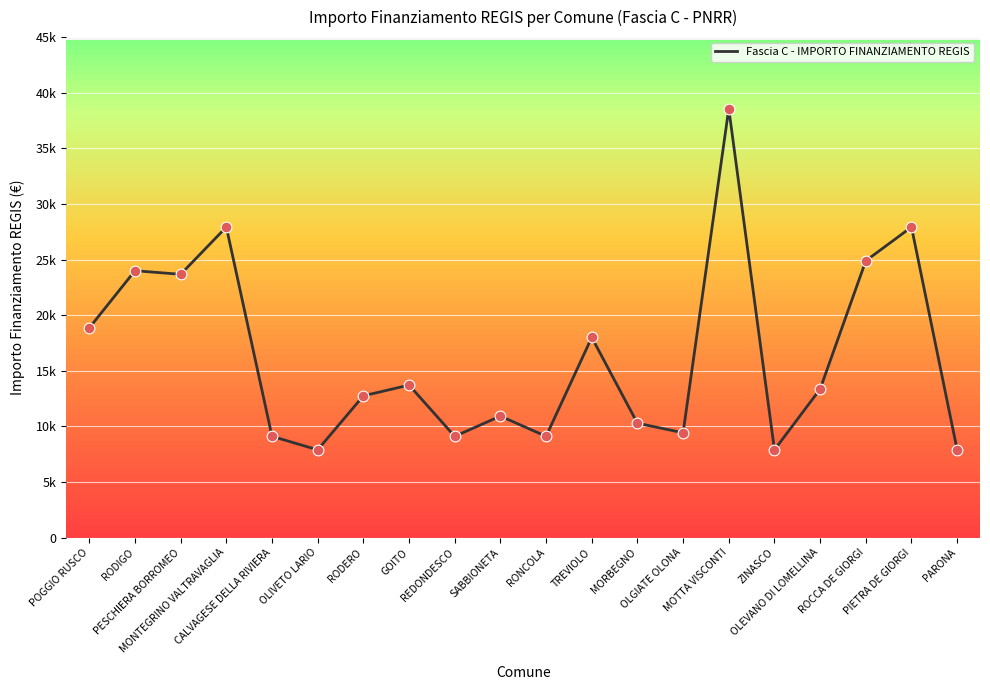

Between GOITO and CALVAGESE DELLA RIVIERA, which is larger?

GOITO